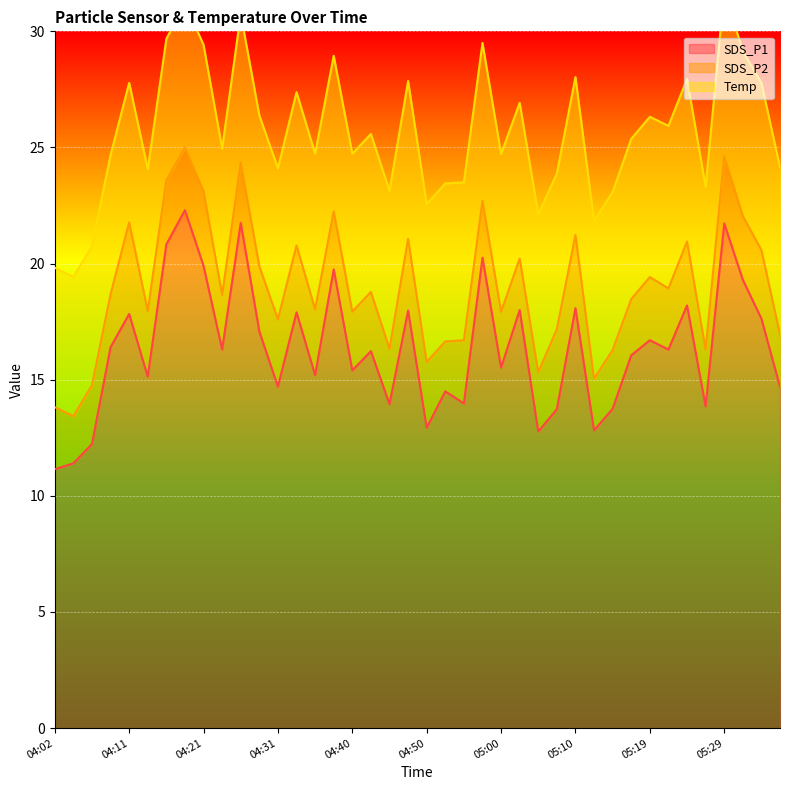

Reading right to left, transcribe all the data shown in this chart.

SDS_P1: 05:36=14.7	05:34=17.6	05:31=19.3	05:29=21.7	05:27=13.8	05:24=18.2	05:22=16.3	05:19=16.7	05:17=16.1	05:14=13.8	05:12=12.8	05:10=18.1	05:07=13.7	05:05=12.8	05:02=18.0	05:00=15.5	04:57=20.2	04:55=14.0	04:53=14.5	04:50=12.9	04:48=18.0	04:45=13.9	04:43=16.2	04:40=15.4	04:38=19.8	04:36=15.2	04:33=17.9	04:31=14.7	04:28=17.1	04:26=21.8	04:23=16.3	04:21=19.9	04:19=22.3	04:16=20.8	04:14=15.1	04:11=17.8	04:09=16.4	04:06=12.2	04:04=11.4	04:02=11.2
SDS_P2: 05:36=2.2	05:34=3.0	05:31=2.8	05:29=2.9	05:27=2.5	05:24=2.8	05:22=2.6	05:19=2.7	05:17=2.4	05:14=2.5	05:12=2.2	05:10=3.1	05:07=3.5	05:05=2.5	05:02=2.2	05:00=2.4	04:57=2.5	04:55=2.7	04:53=2.1	04:50=2.8	04:48=3.1	04:45=2.4	04:43=2.5	04:40=2.5	04:38=2.5	04:36=2.8	04:33=2.9	04:31=2.9	04:28=2.8	04:26=2.6	04:23=2.4	04:21=3.2	04:19=2.7	04:16=2.8	04:14=2.8	04:11=4.0	04:09=2.3	04:06=2.5	04:04=2.0	04:02=2.7
Temp: 05:36=7.2	05:34=7.2	05:31=7.1	05:29=7.1	05:27=7.0	05:24=7.0	05:22=7.0	05:19=6.9	05:17=6.9	05:14=6.8	05:12=6.8	05:10=6.8	05:07=6.7	05:05=6.8	05:02=6.7	05:00=6.8	04:57=6.8	04:55=6.8	04:53=6.8	04:50=6.8	04:48=6.8	04:45=6.8	04:43=6.8	04:40=6.8	04:38=6.7	04:36=6.7	04:33=6.6	04:31=6.5	04:28=6.5	04:26=6.4	04:23=6.3	04:21=6.3	04:19=6.2	04:16=6.1	04:14=6.1	04:11=6.0	04:09=6.0	04:06=6.0	04:04=6.0	04:02=6.0